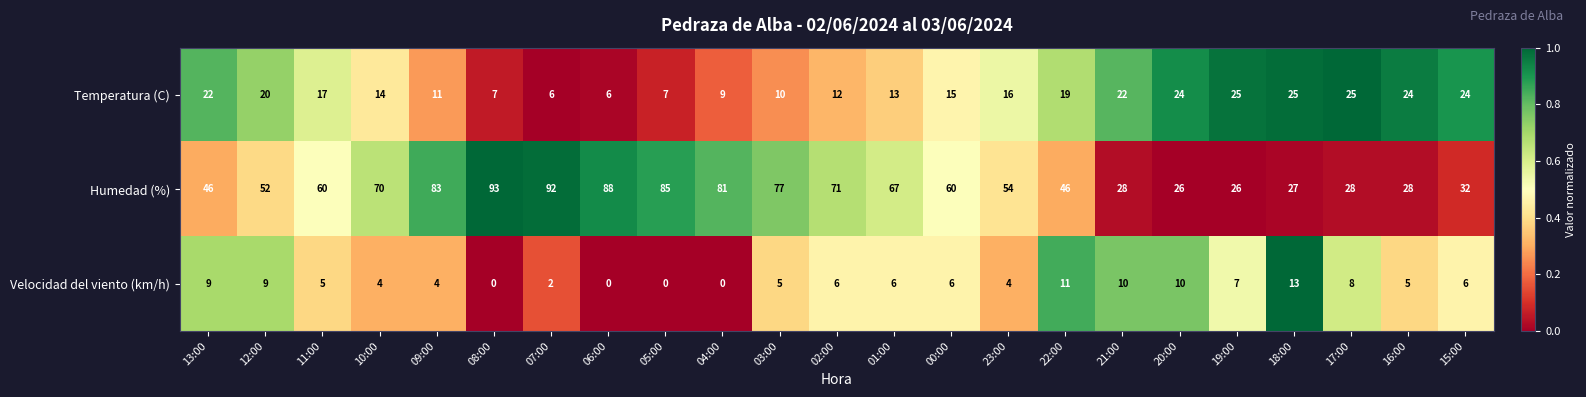

What is the total value across all series at 08:00?

100